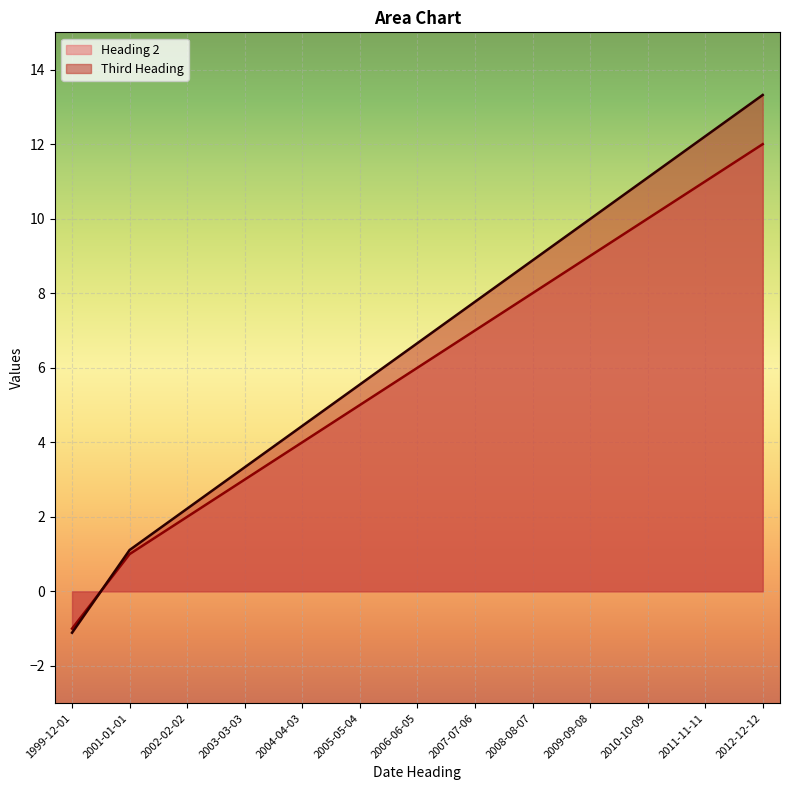

True or false: Heading 2 has more than 2 interior local peaks.

False